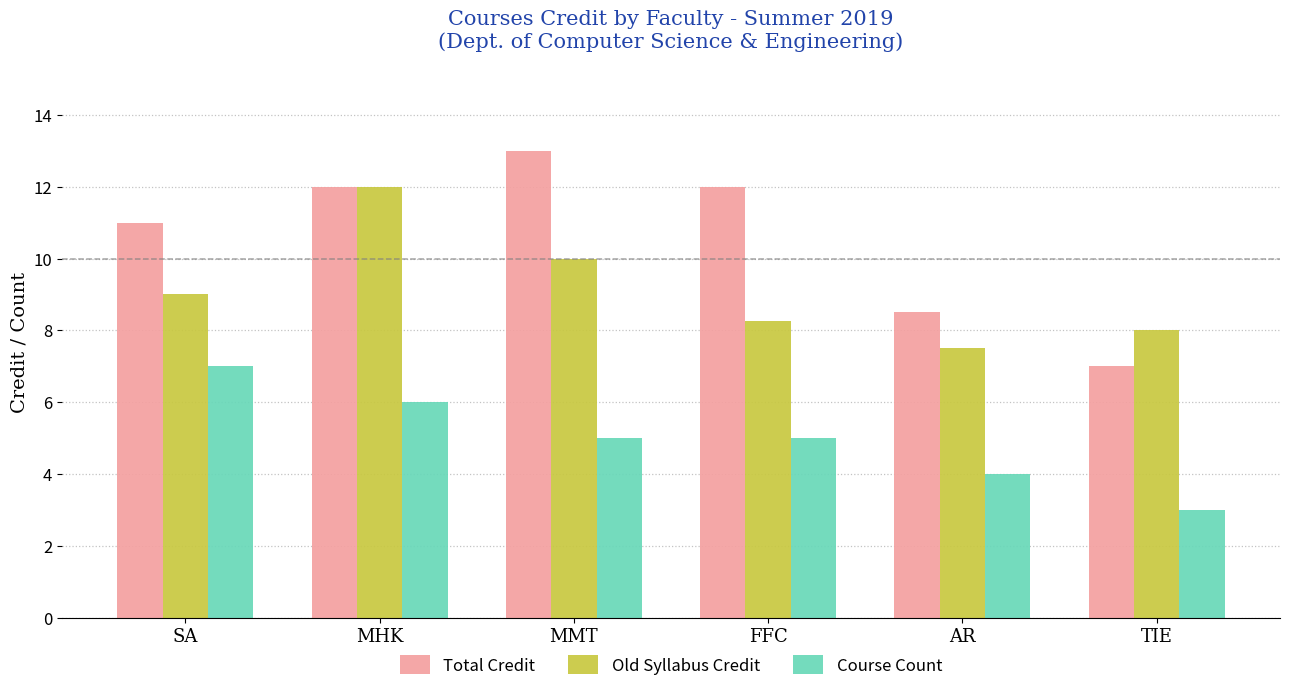

Which category has the highest value across all series?

MMT